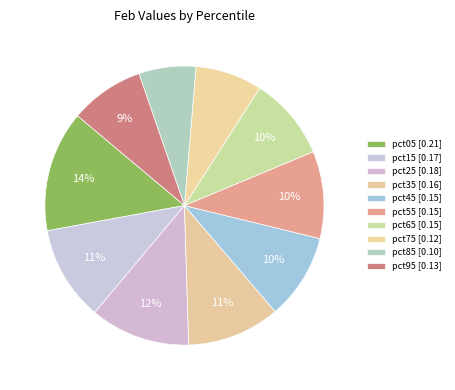

How many slices are in this pie chart?

10